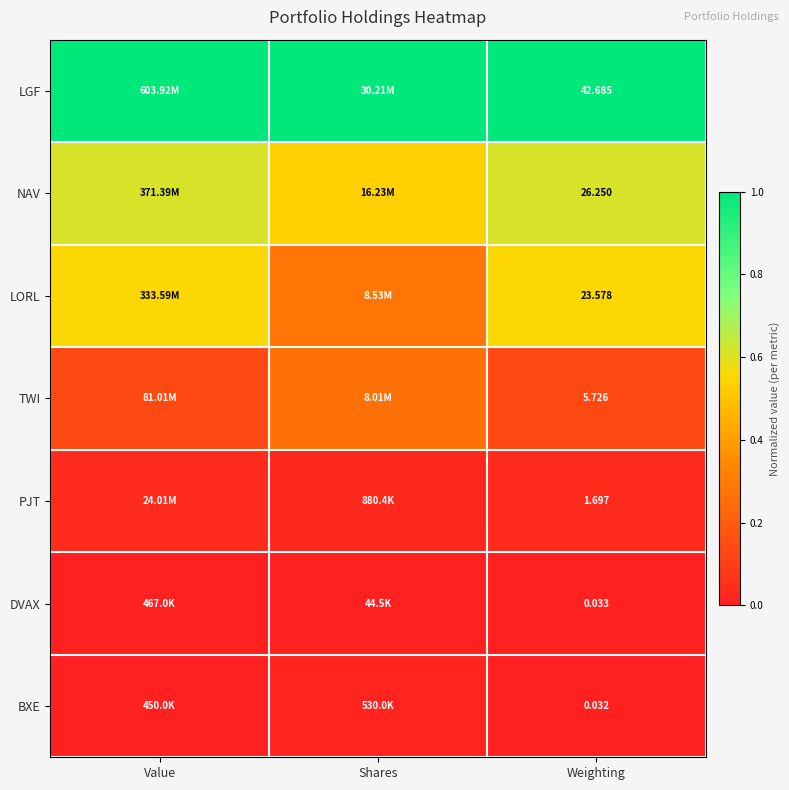

What is the total value across all series at Shares?

2.1